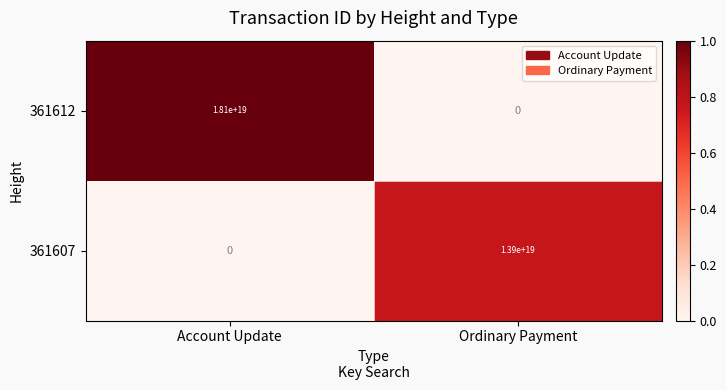

Which series has the largest total across all categories?

361612